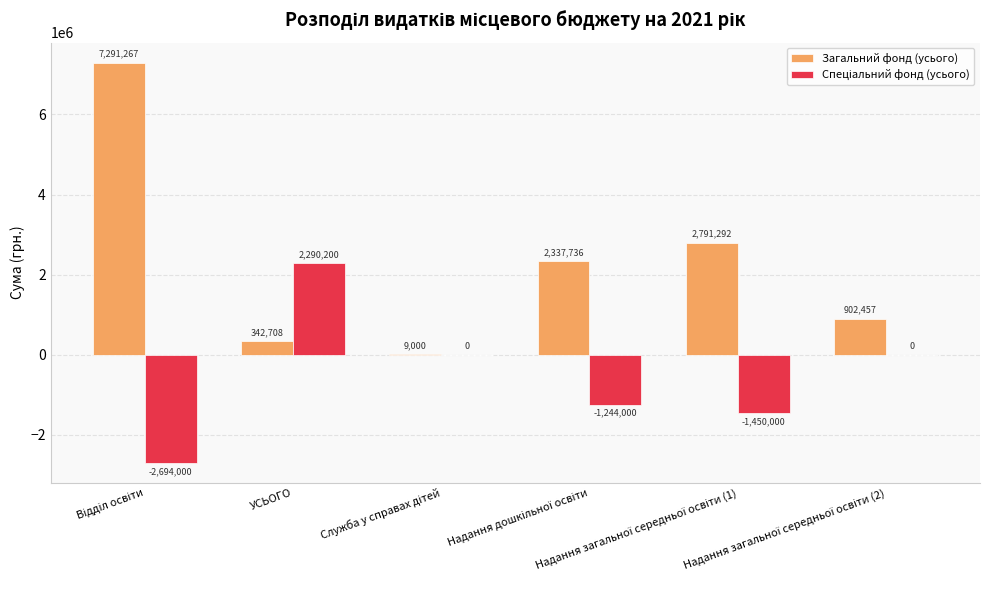

Which series has the largest total across all categories?

Загальний фонд (усього)